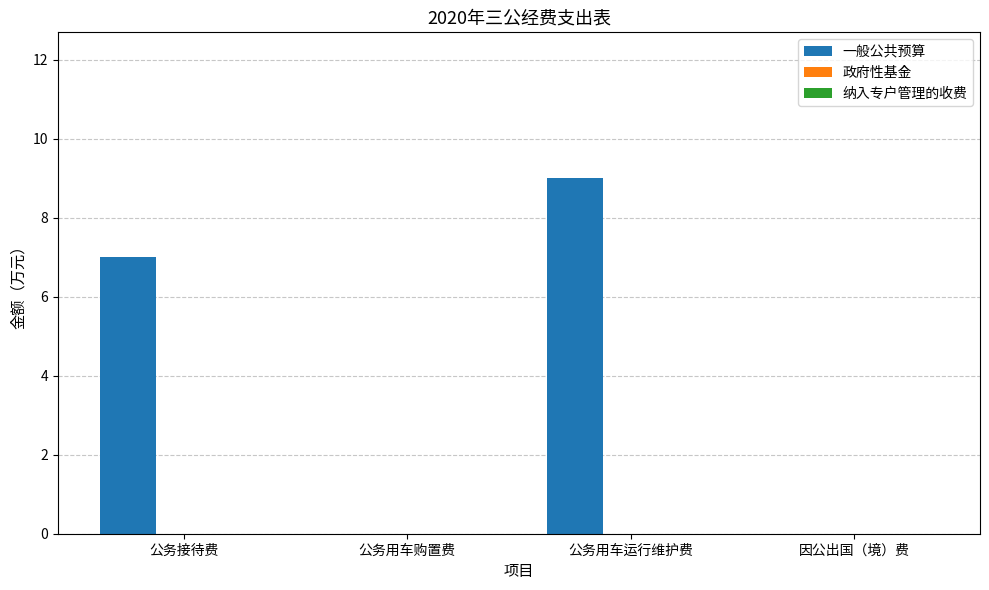

The chart shows a value of 7 at 公务接待费. True or false?

True